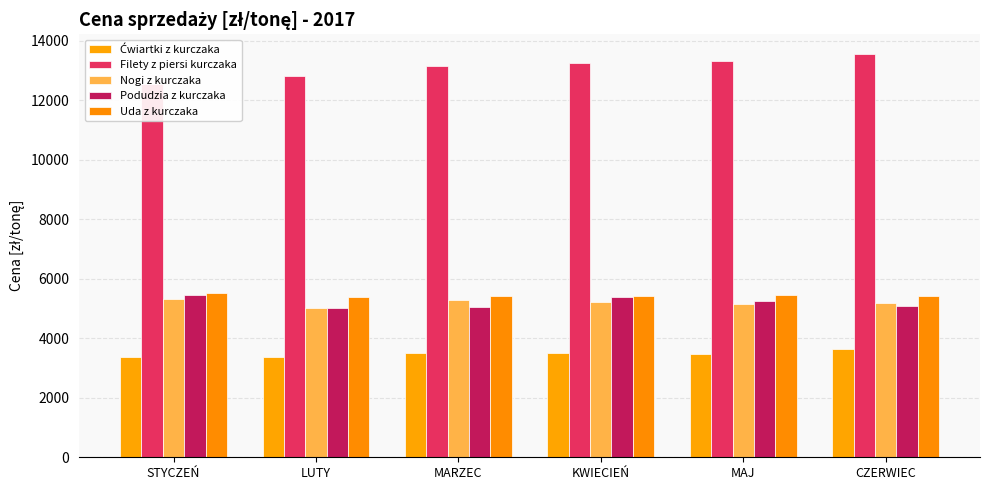

What is the label of the 1st bar from the right?

CZERWIEC